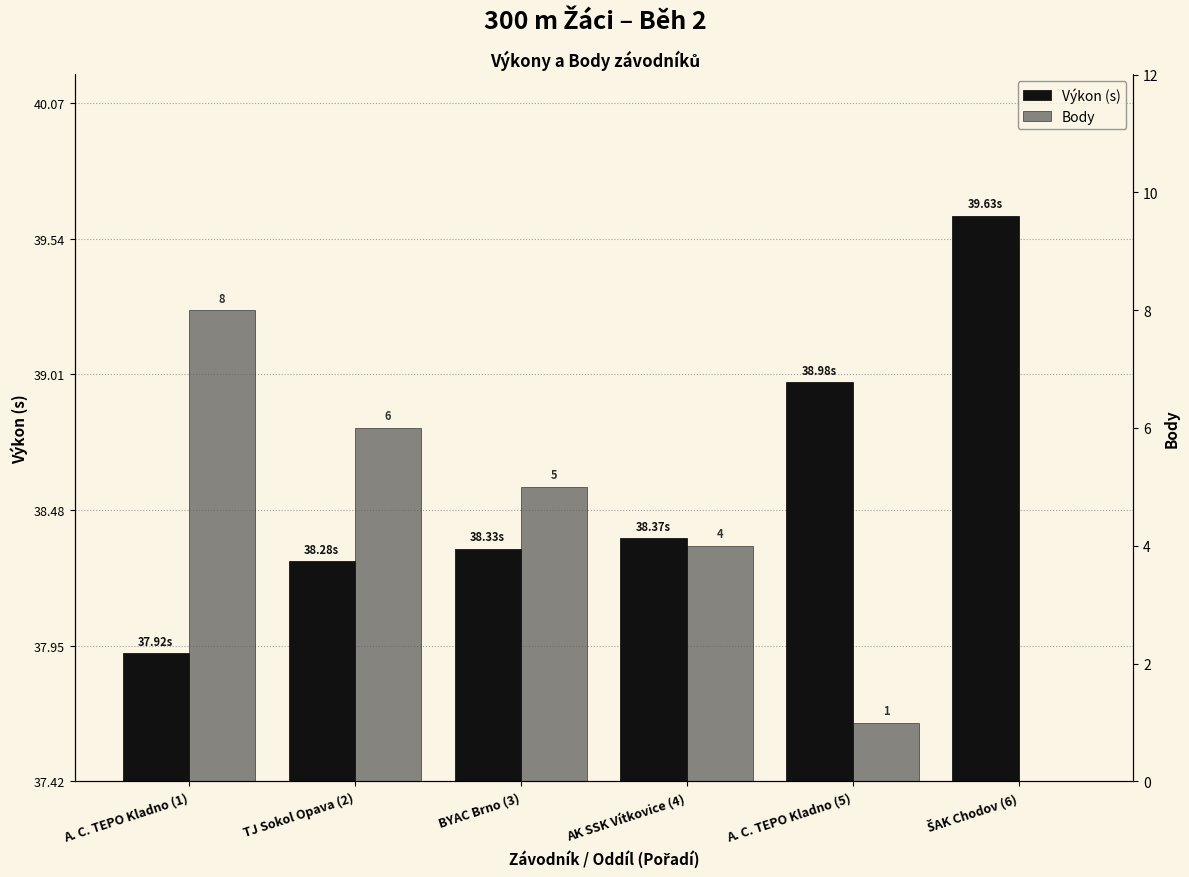

Which series has the widest spread of values?

Body